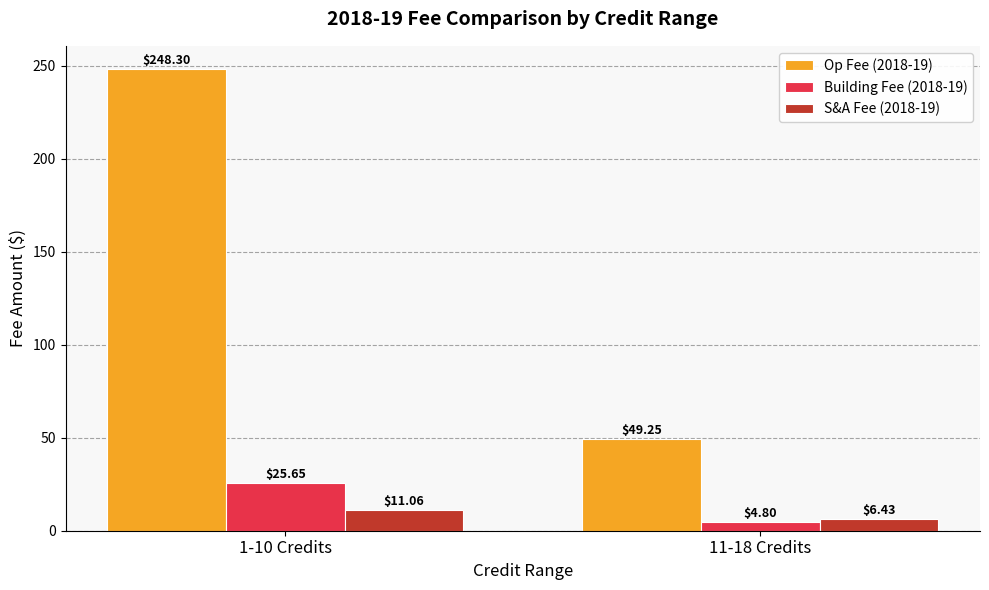

Count the number of data series in this chart.

3